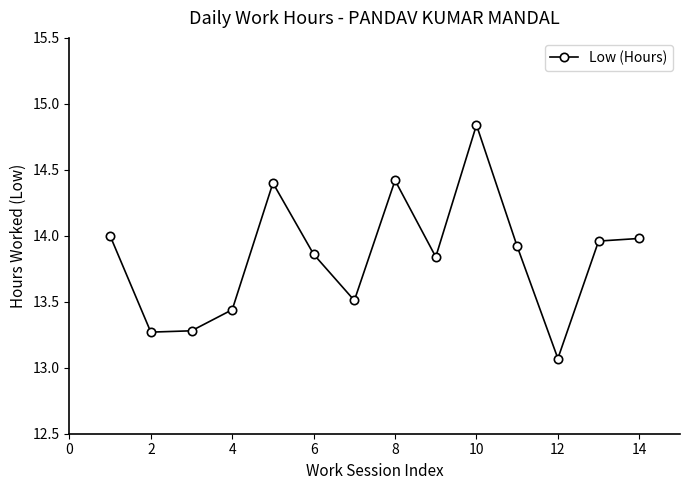

What is the difference between the maximum and minimum values?

1.8